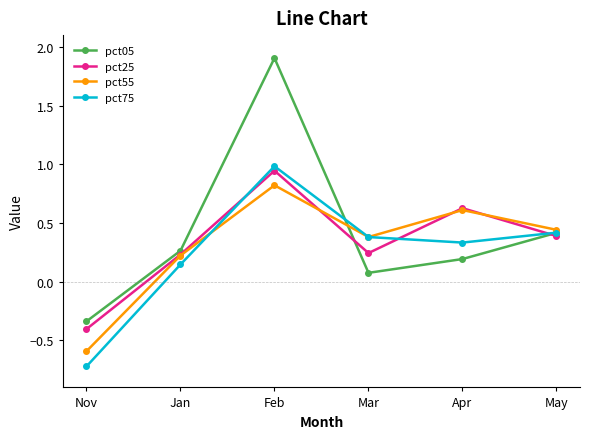

What position from the right is Jan?

5